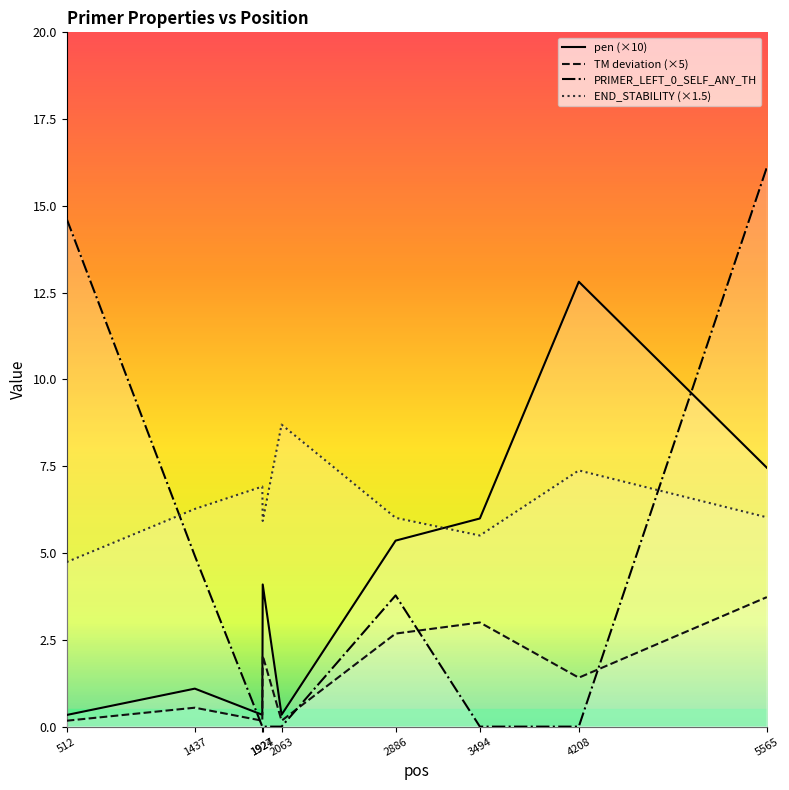

What is the difference between the highest and lowest values at 4208?

12.8